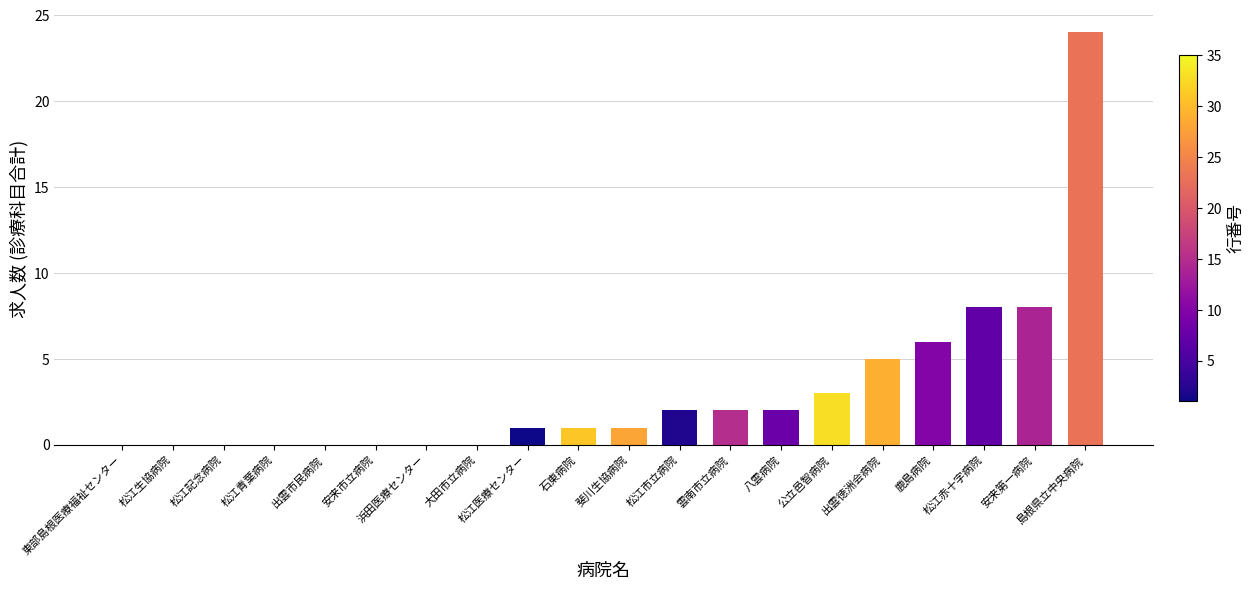

What is the maximum value shown in the chart?

24